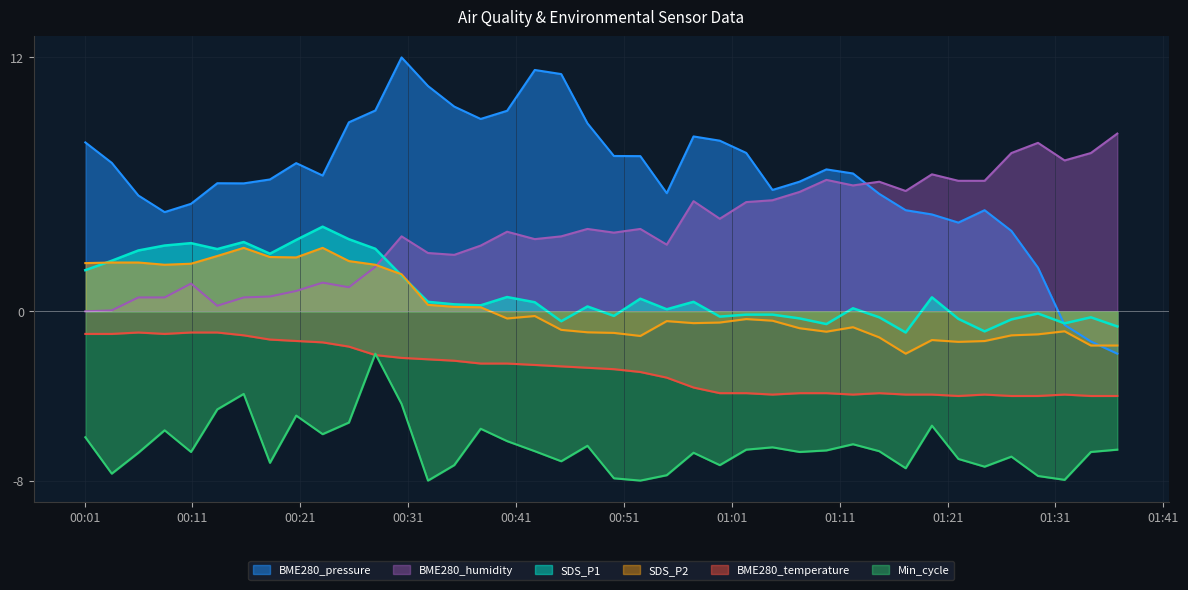

What is the value of the BME280_pressure point at the 18th from the left?

11.4